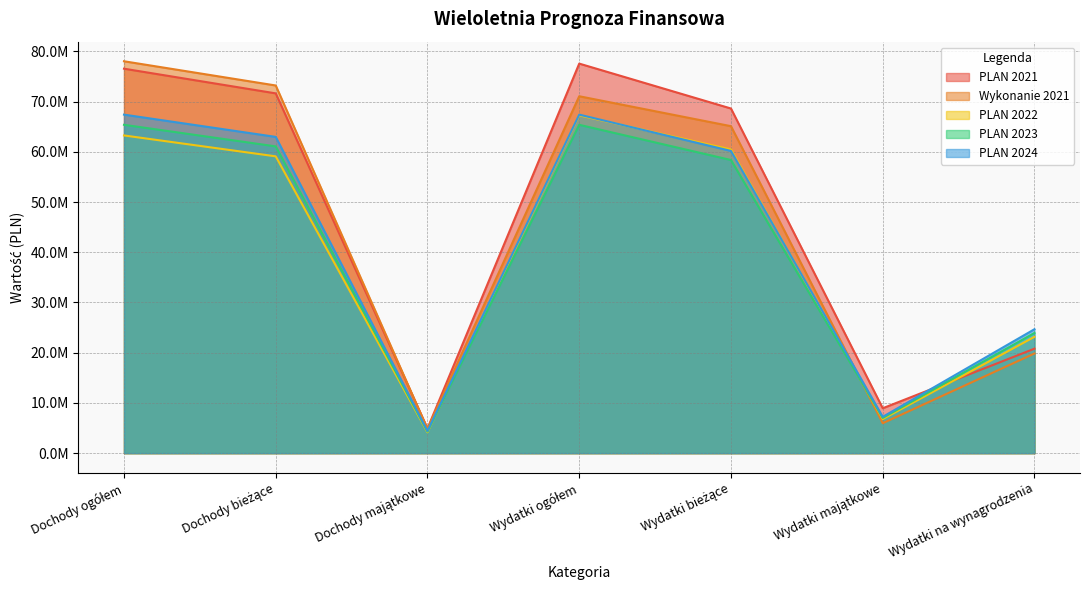

What is the value of the Wykonanie 2021 point at the 2nd from the left?

73195707.4